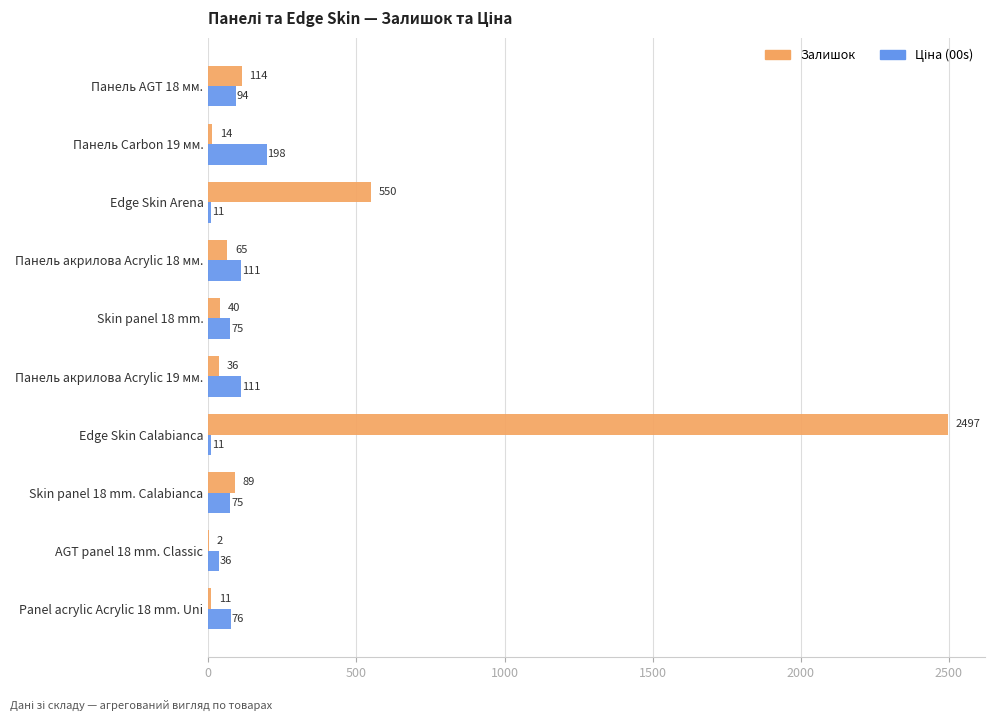

What is the maximum value shown in the chart?

2497